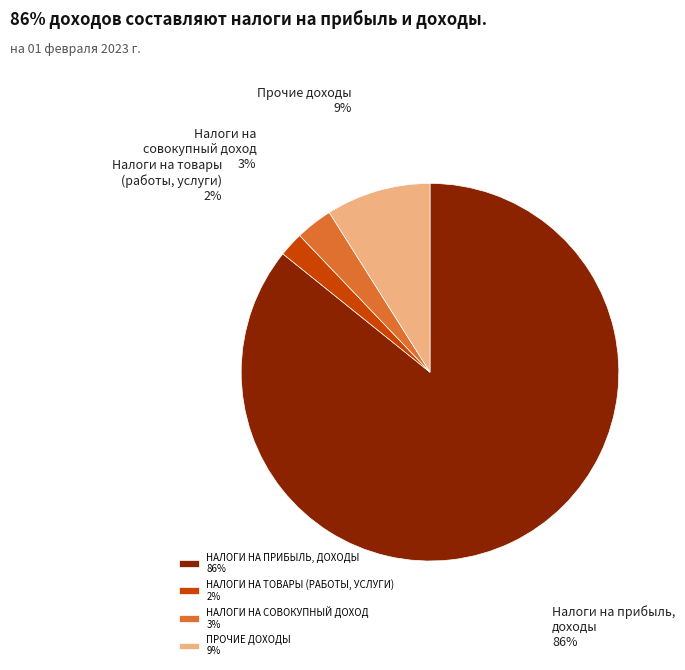

True or false: ПРОЧИЕ ДОХОДЫ 9% accounts for 9% of the total.

True